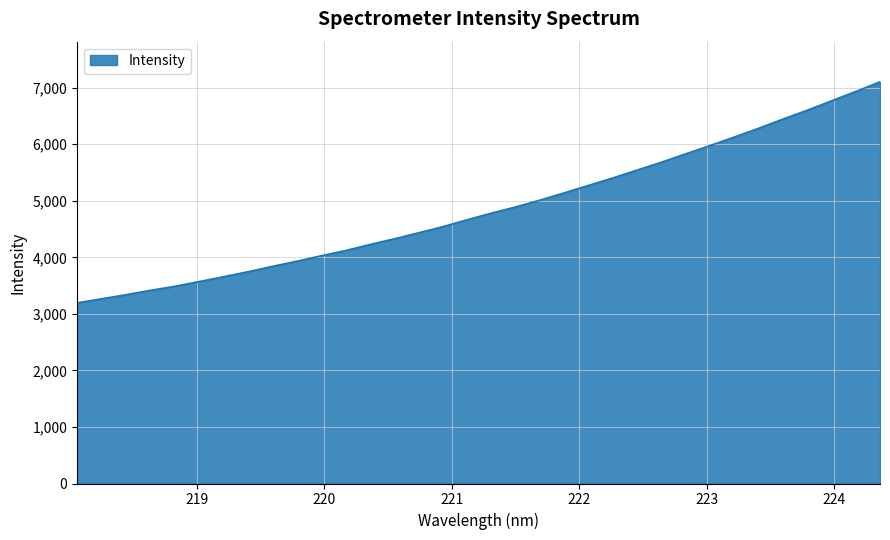

What is the difference between the maximum and minimum values?

3909.8